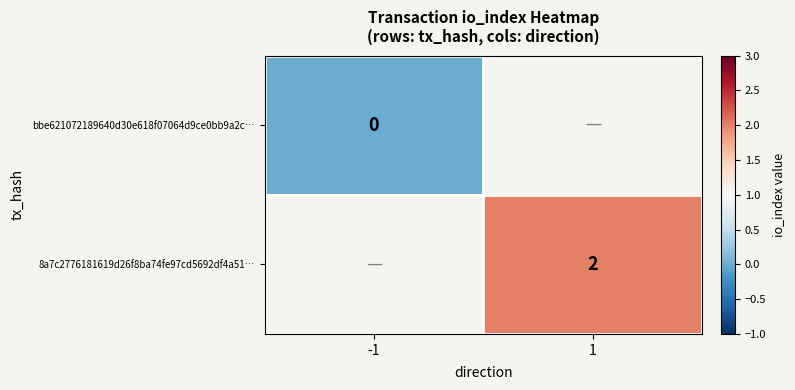

Which label corresponds to the smallest value in the chart?

-1